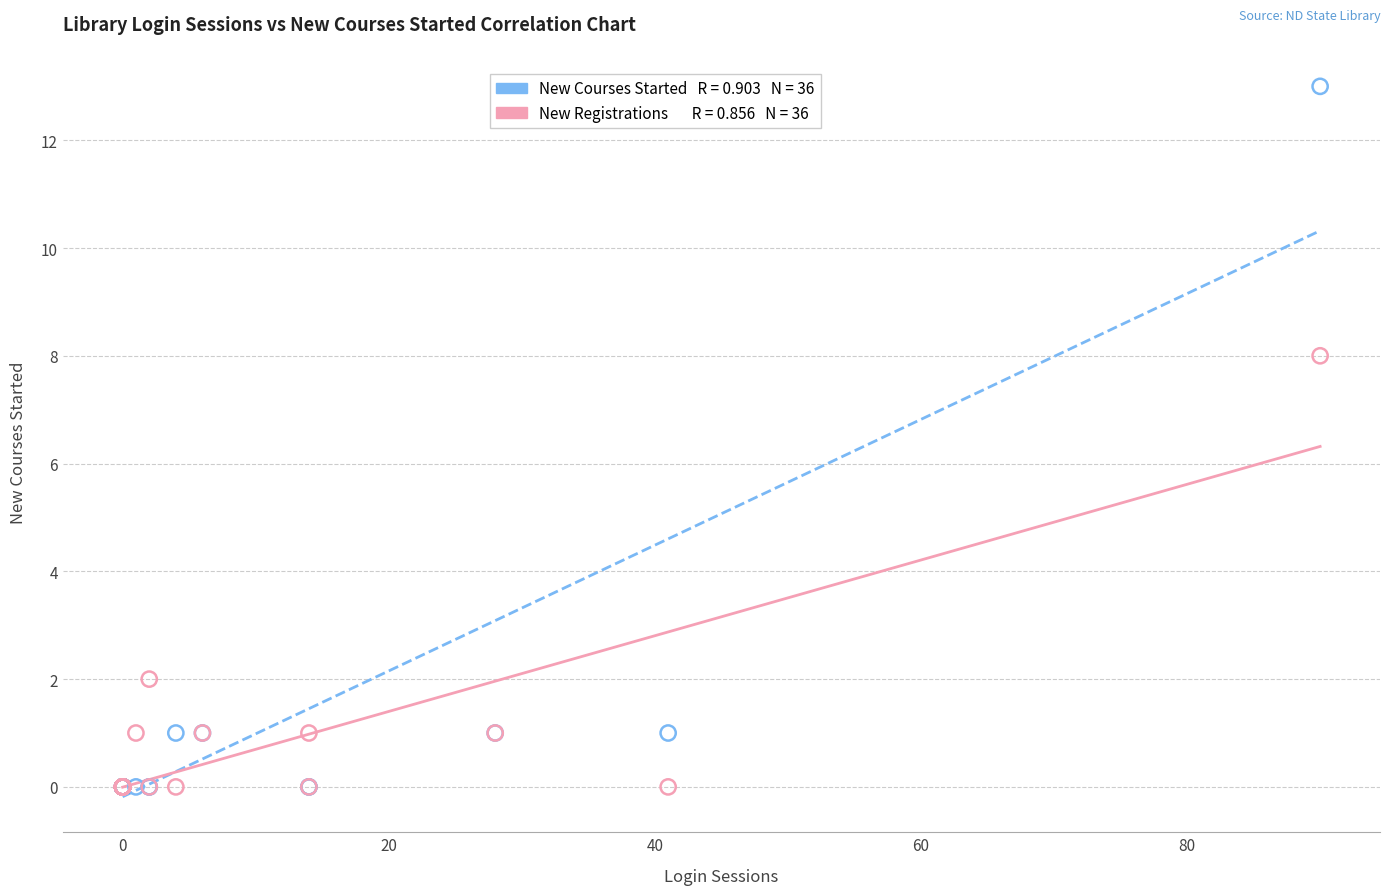

Across all series, what Y value is closest to 6?

8